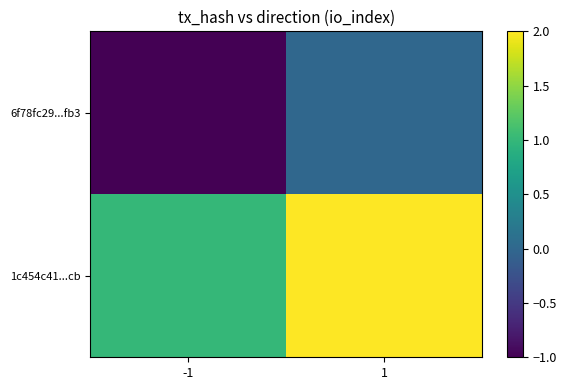

Reading left to right, list all the values displayed in this chart.

6f78fc29...fb3: -1=-1	1=0
1c454c41...cb: -1=1	1=2